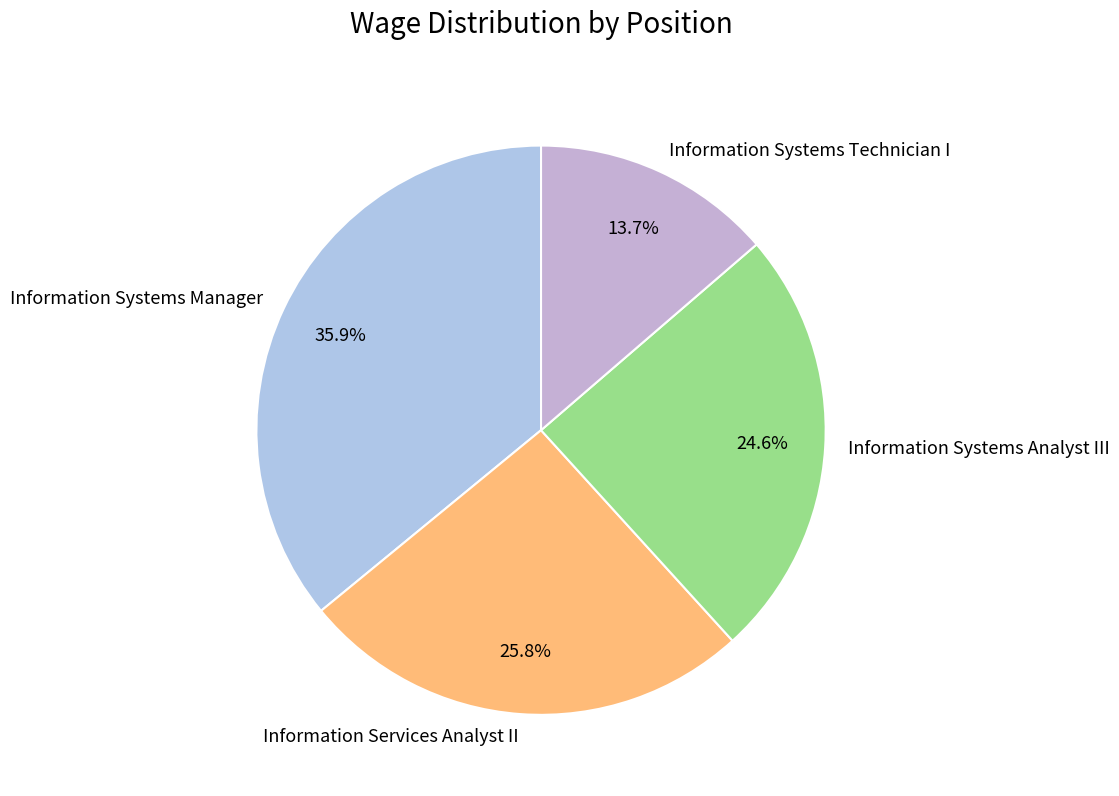

Which slice is the smallest?

Information Systems Technician I